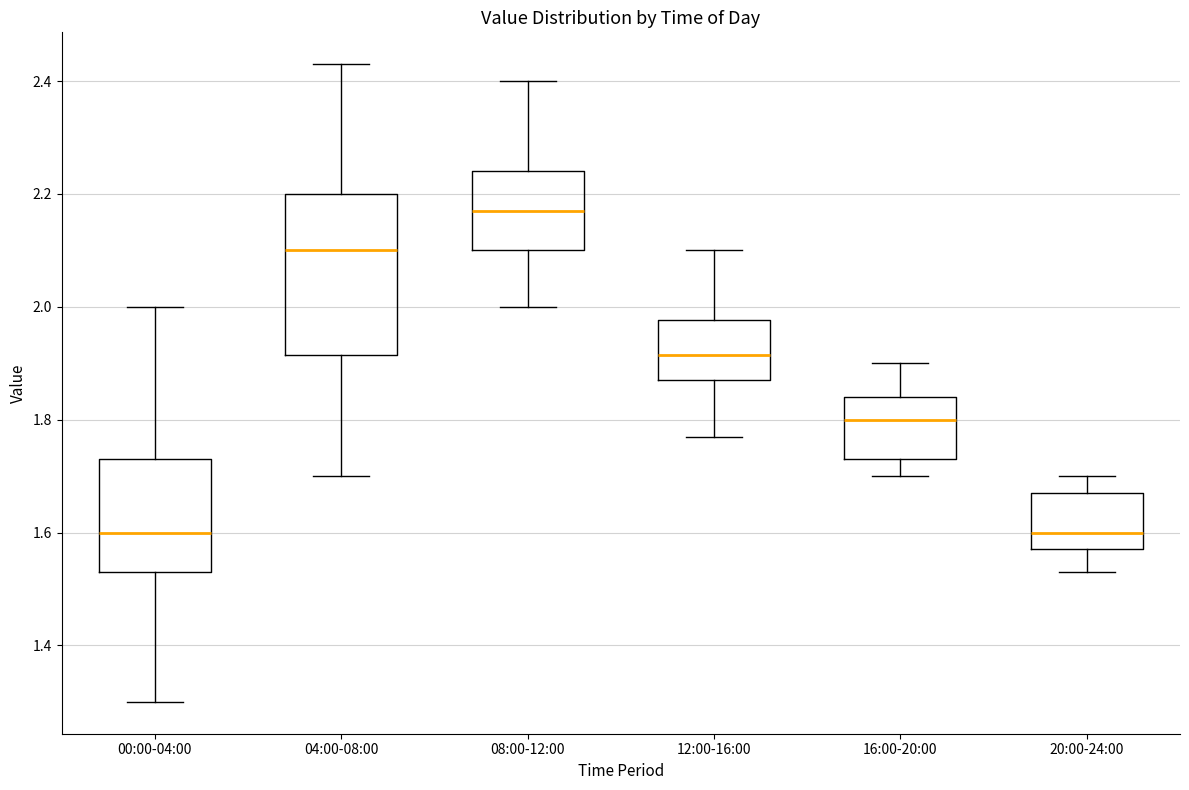

Reading left to right, transcribe this box plot: for each box, give where its median line is, the range the box spans, and where its two whiskers end, as read against the y-axis. The values are not printed on the chart, so give them approximately, as read against the axis.

00:00-04:00: median 1.60, box 1.54 to 1.74, whiskers 1.30 to 2.00
04:00-08:00: median 2.10, box 1.92 to 2.20, whiskers 1.70 to 2.44
08:00-12:00: median 2.18, box 2.10 to 2.24, whiskers 2.00 to 2.40
12:00-16:00: median 1.92, box 1.88 to 1.98, whiskers 1.78 to 2.10
16:00-20:00: median 1.80, box 1.74 to 1.84, whiskers 1.70 to 1.90
20:00-24:00: median 1.60, box 1.58 to 1.68, whiskers 1.54 to 1.70